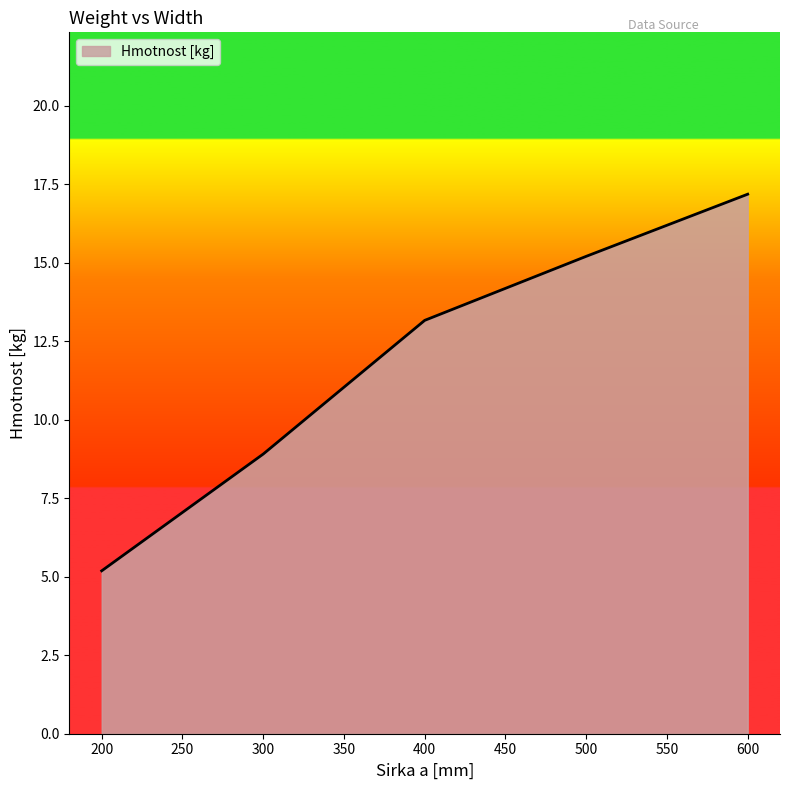

Reading right to left, extract all data points from this chart.

600=17.2	500=15.2	400=13.2	300=8.9	200=5.2